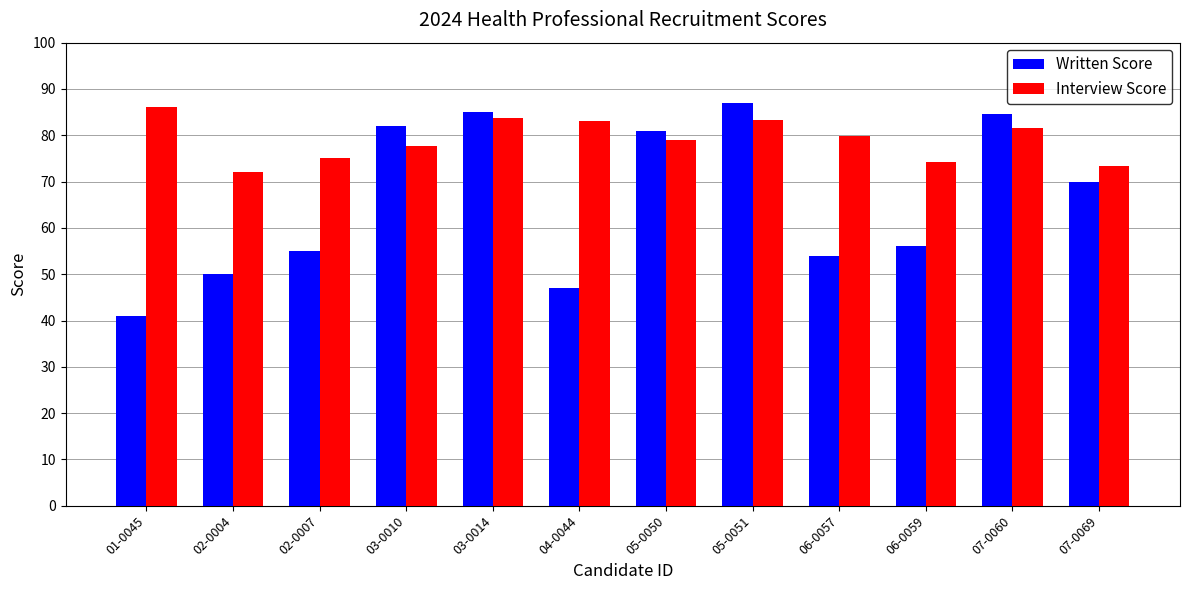

True or false: Interview Score has a value of 83.7 at 03-0014.

True